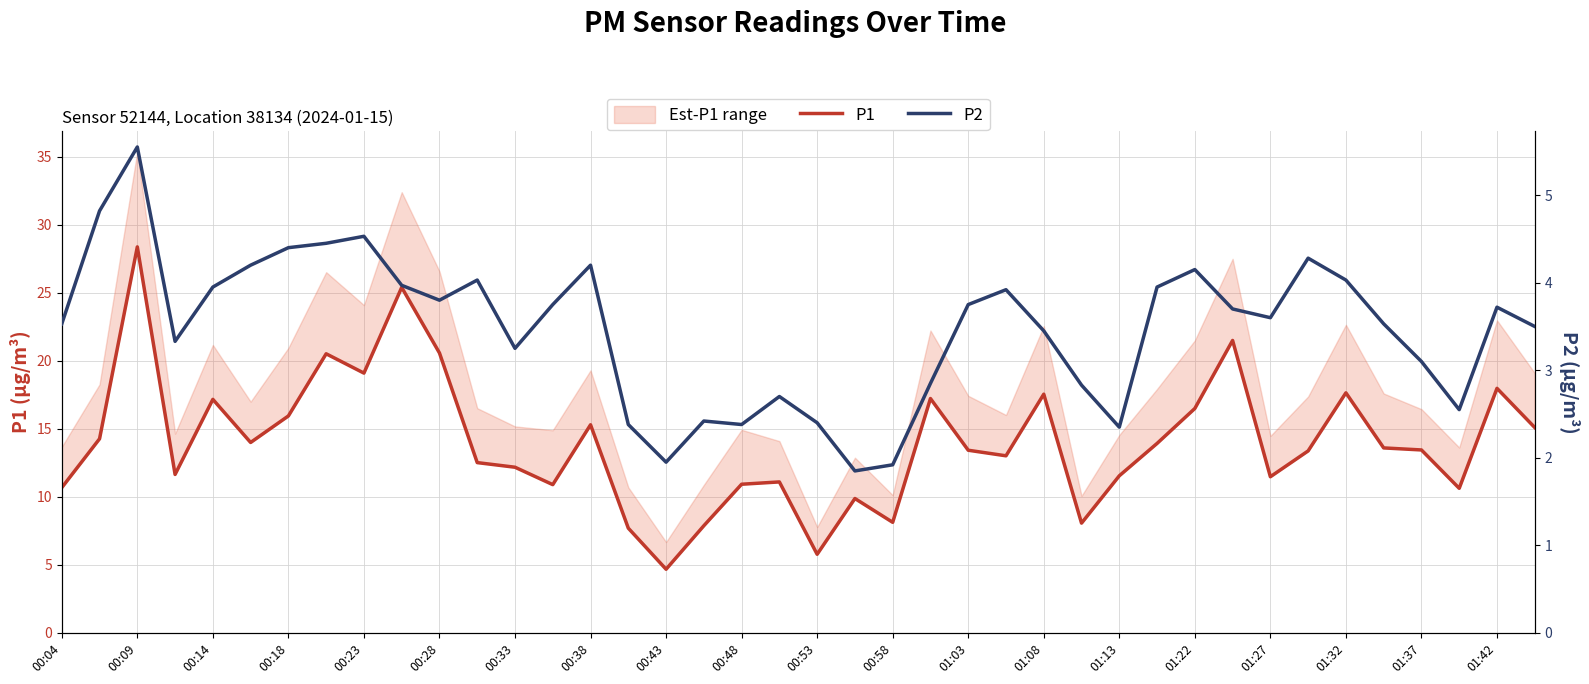

What position from the left is 01:27?

33